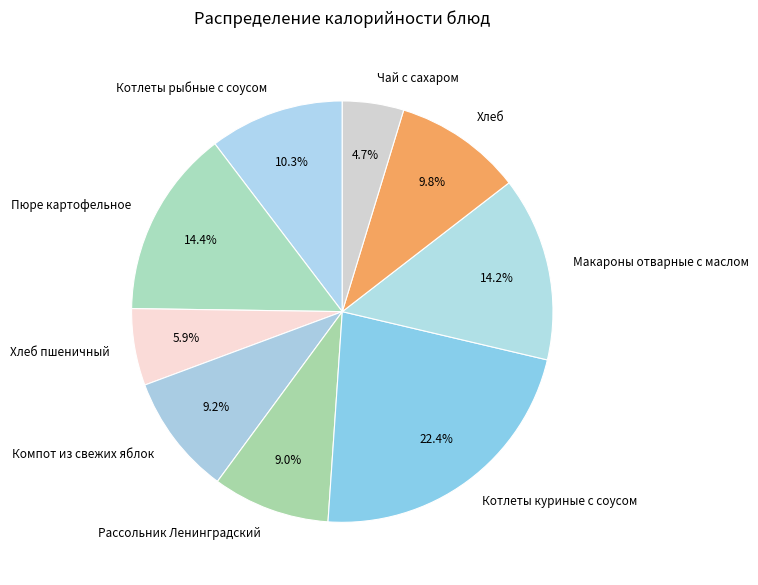

What percentage is NOT represented by Компот из свежих яблок?

90.8%